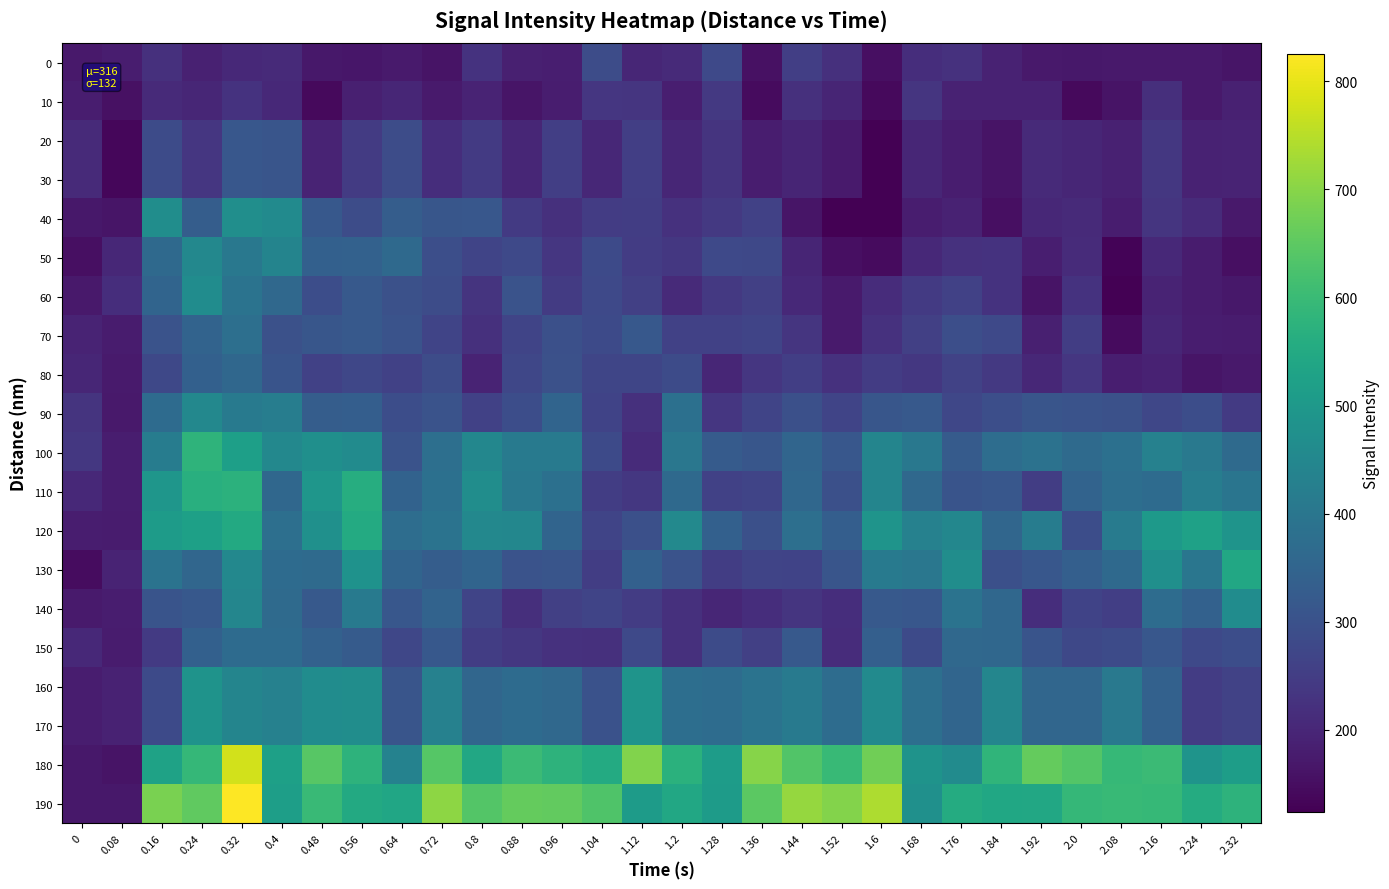

Which series has the largest total across all categories?

190